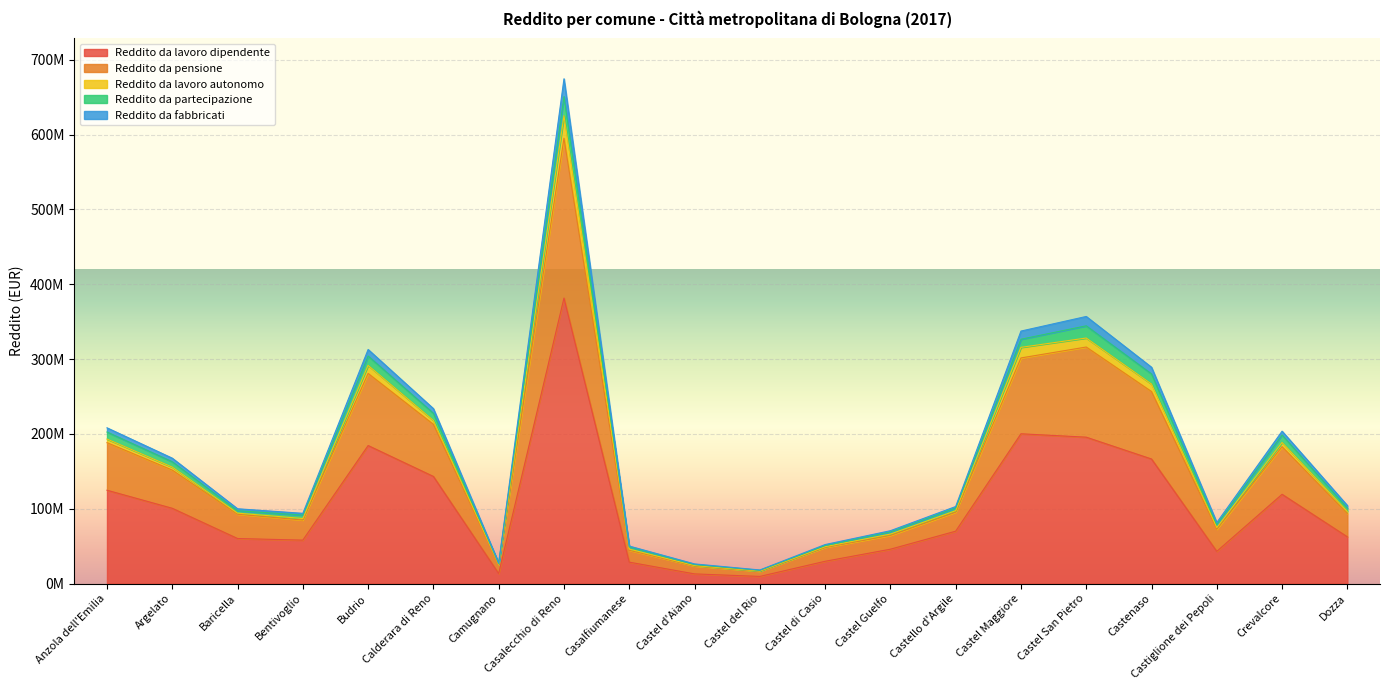

Where is the first local maximum for Reddito da fabbricati?

Budrio